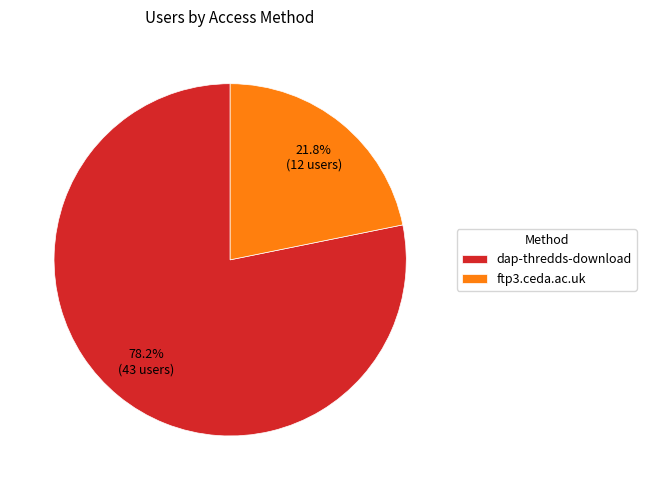

Between dap-thredds-download and ftp3.ceda.ac.uk, which is larger?

dap-thredds-download